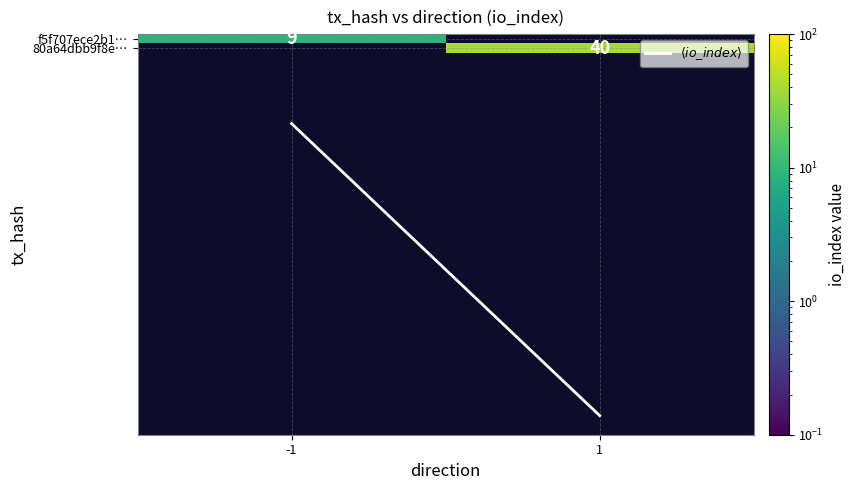

What is the minimum value for f5f707ece2b1…?

9.0